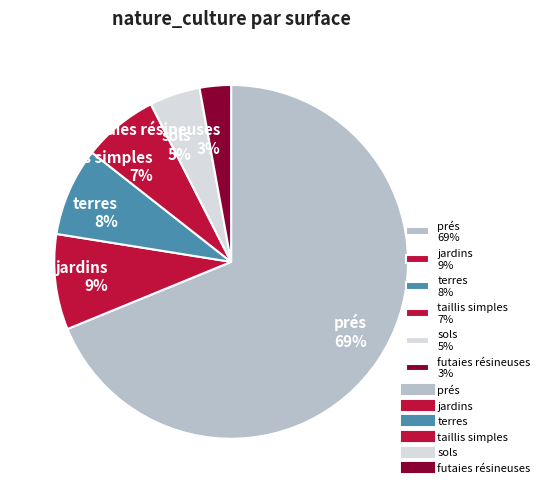

True or false: sols 5% accounts for 5% of the total.

True